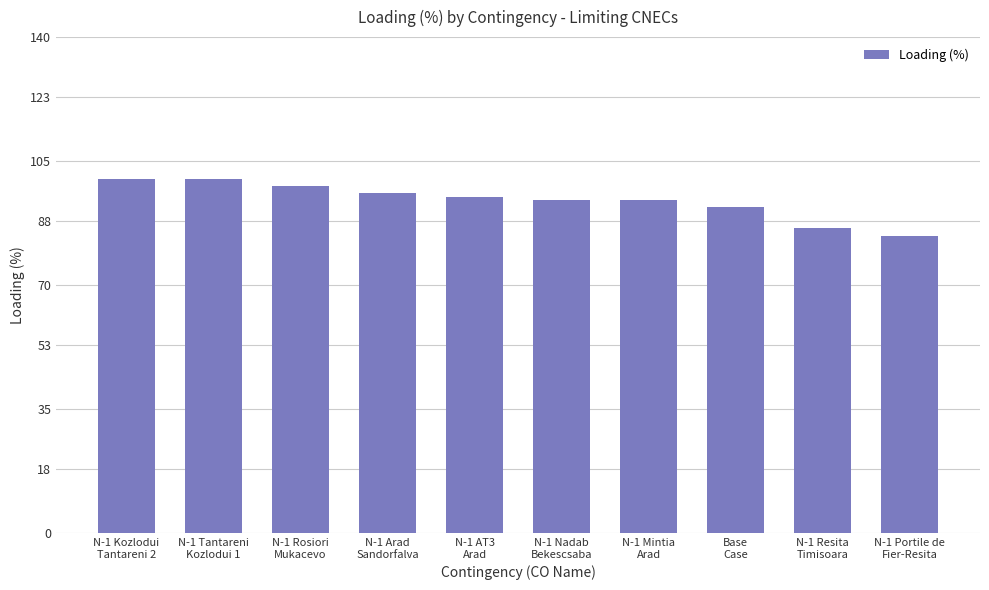

Where is the data nearest to the value 92?

Base
Case